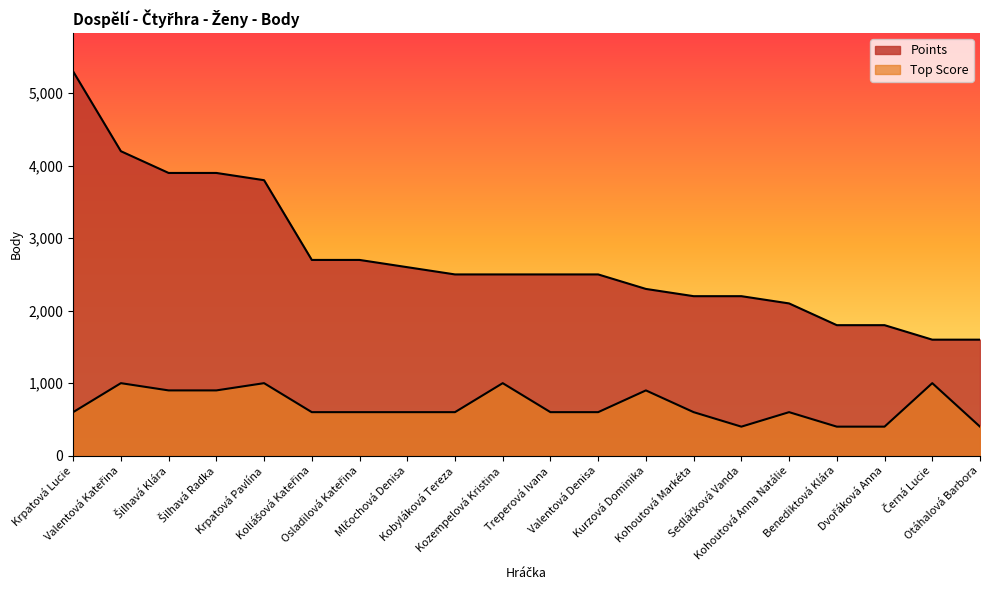

The Top Score series shows 900 at Šilhavá Radka. True or false?

True